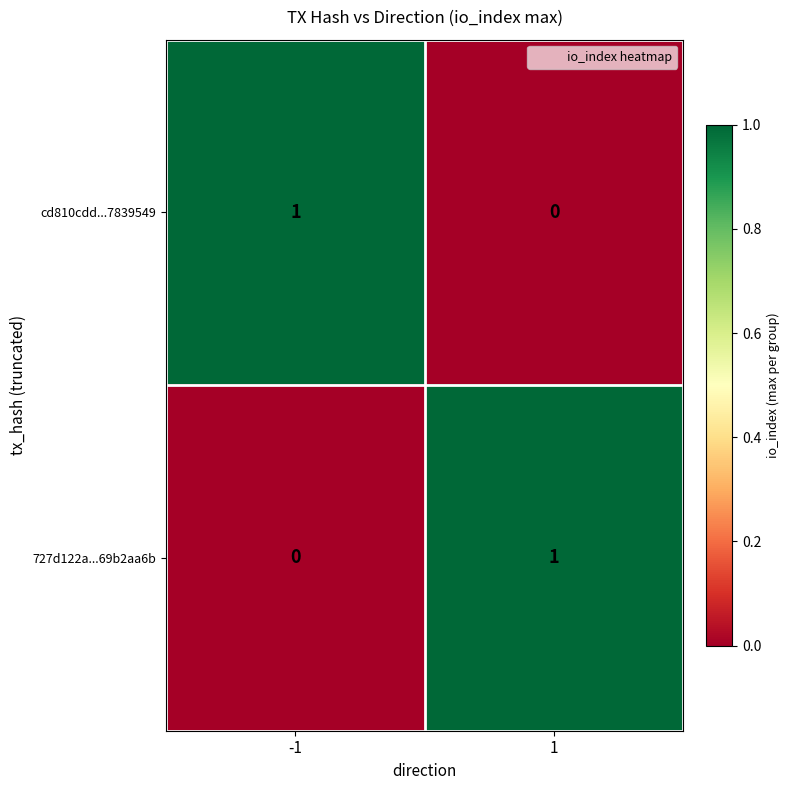

Reading left to right, transcribe all the data shown in this chart.

cd810cdd...7839549: -1=1	1=0
727d122a...69b2aa6b: -1=0	1=1